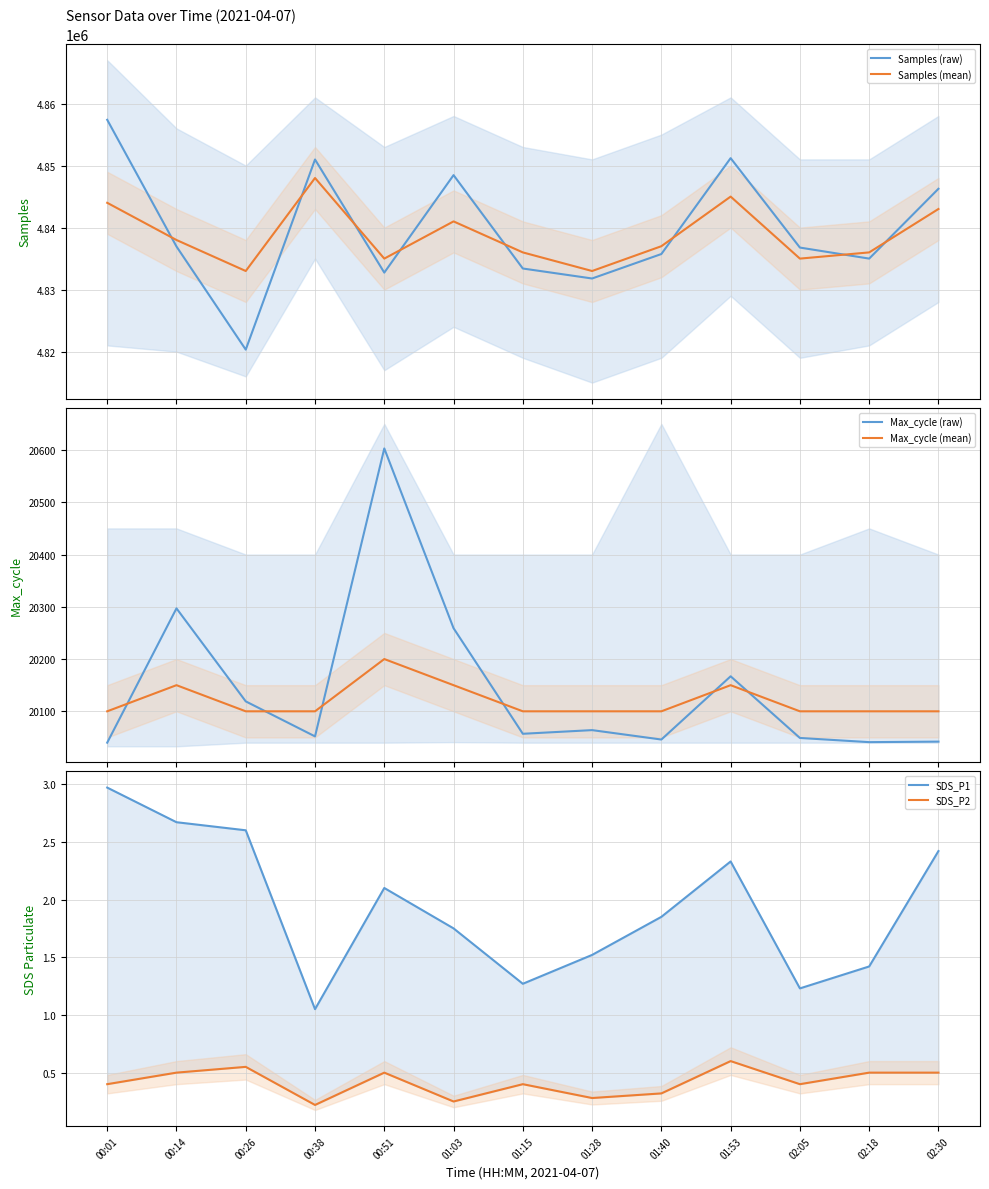

What is the approximate value of Max_cycle (raw) at 00:26?

20119.0